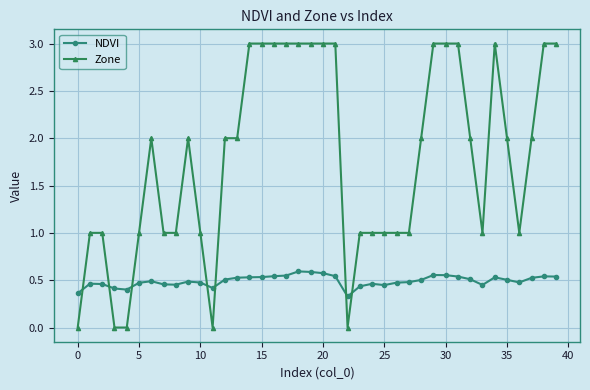

How many intersections are there between NDVI and Zone?

7